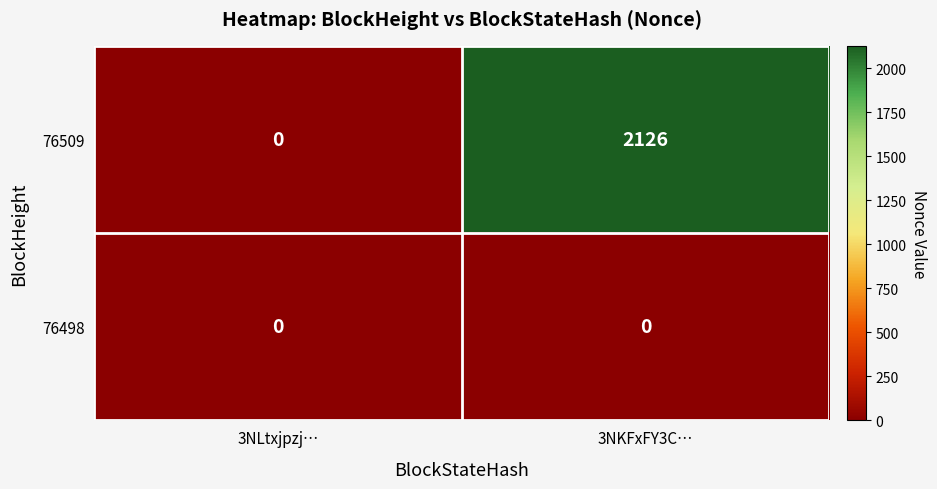

Reading left to right, what are all the values shown in this chart?

76509: 0	2126
76498: 0	0